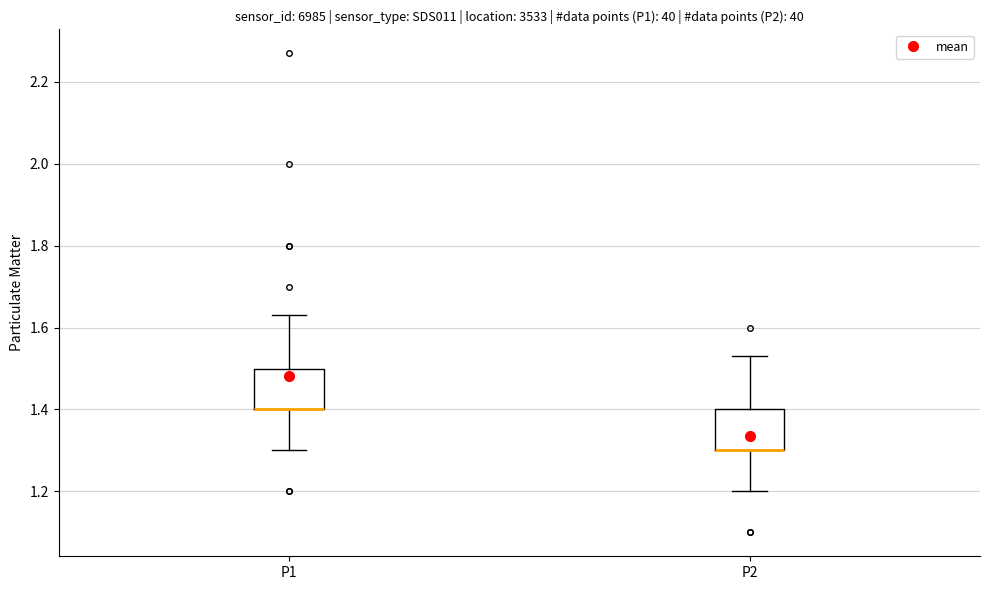

Where does the lower whisker of the box for P1 end on the y-axis? The values are not printed on the chart, so give them approximately, as read against the axis.

1.30